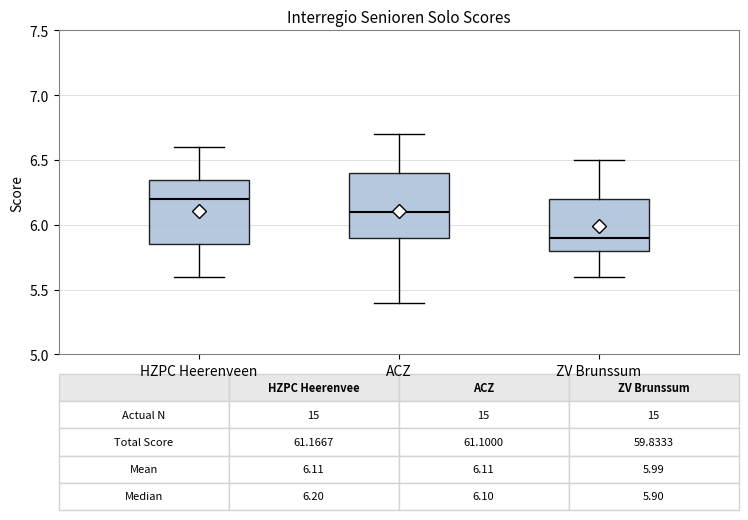

Which box has the highest median line?

HZPC Heerenveen